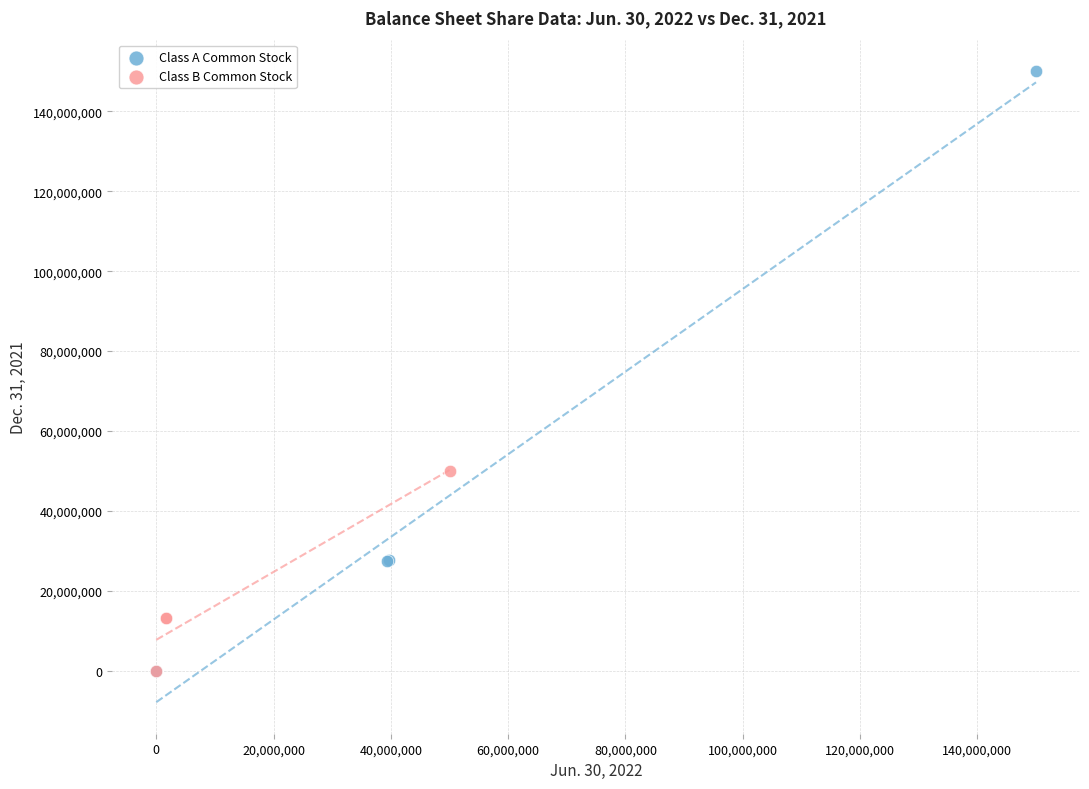

Which series reaches the maximum Y coordinate?

Class A Common Stock